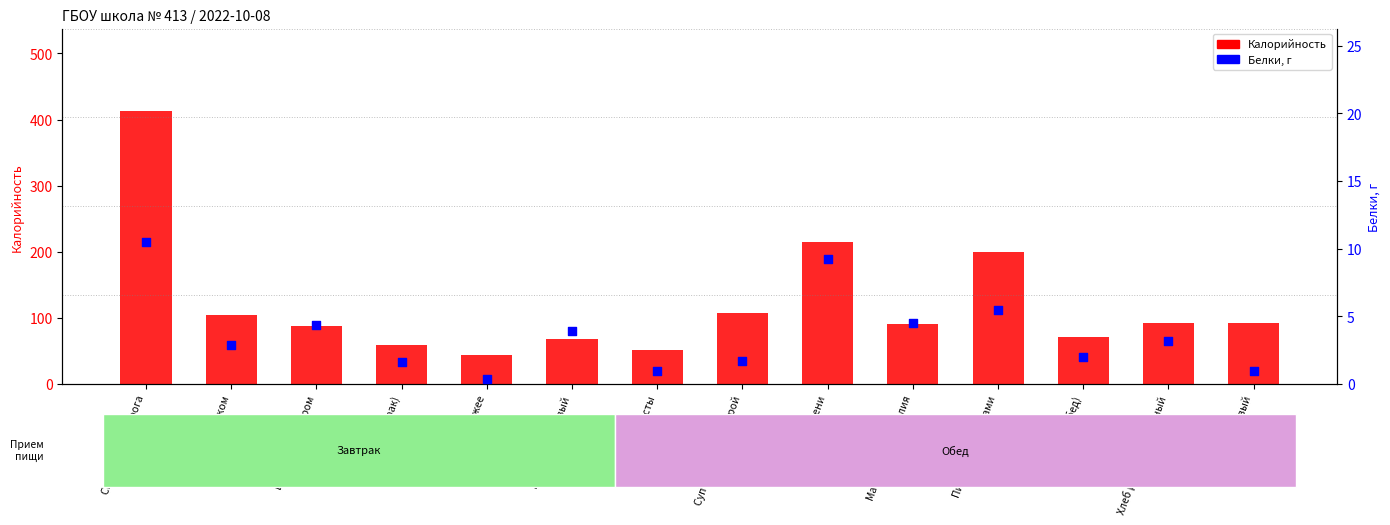

Is the value of Калорийность at Макаронные изделия greater than the value of Белки, г at Батон (завтрак)?

Yes